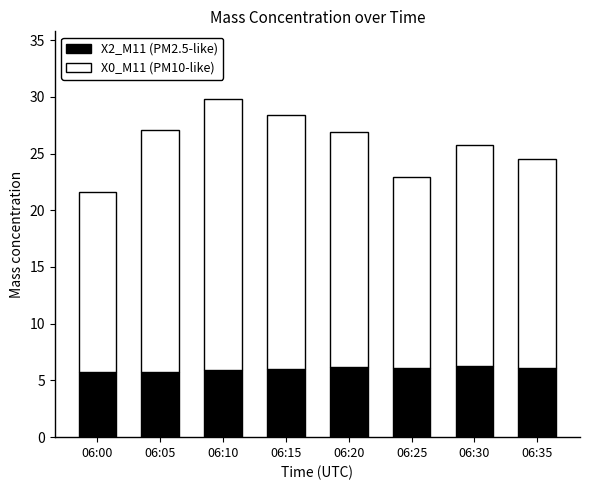

What is the average value of the X2_M11 (PM2.5-like) series?

6.0